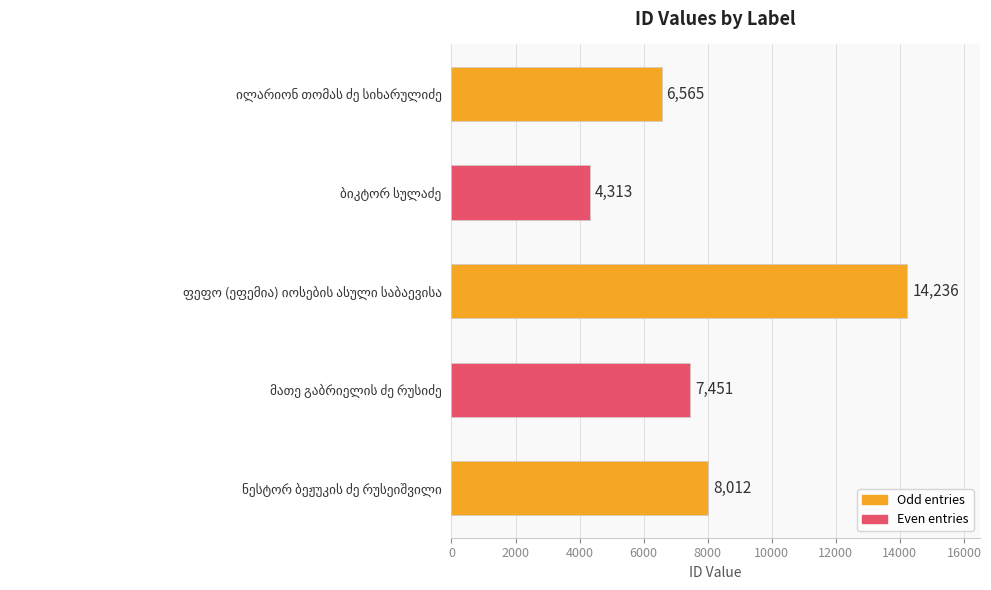

What is the smallest value displayed?

4313